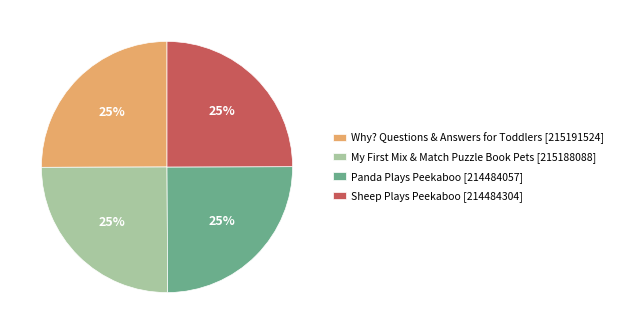

Is there a majority slice in this chart?

No